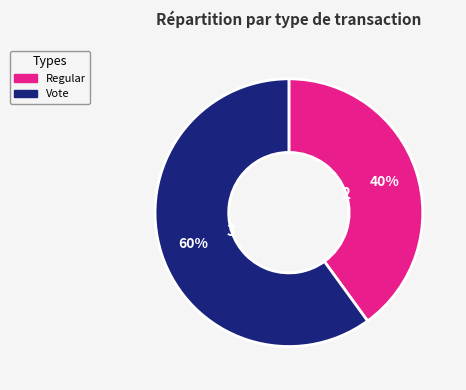

What percentage is the Regular slice, to the nearest percent?

40%